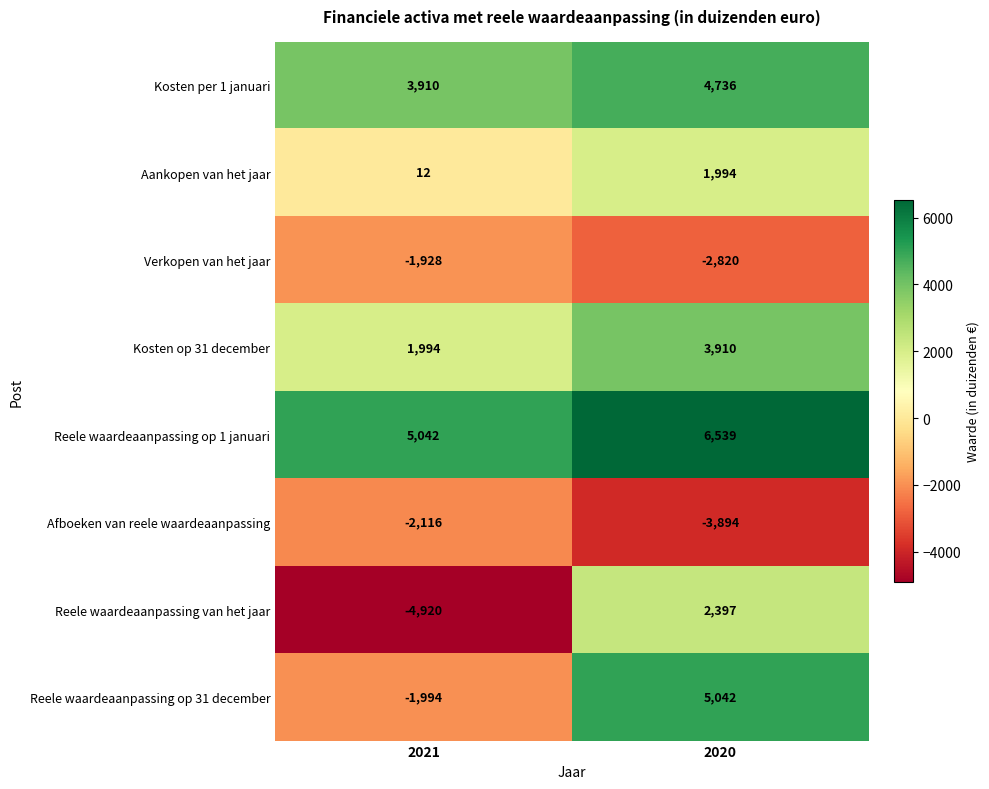

Which series changed the most between 2021 and 2020?

Reele waardeaanpassing van het jaar